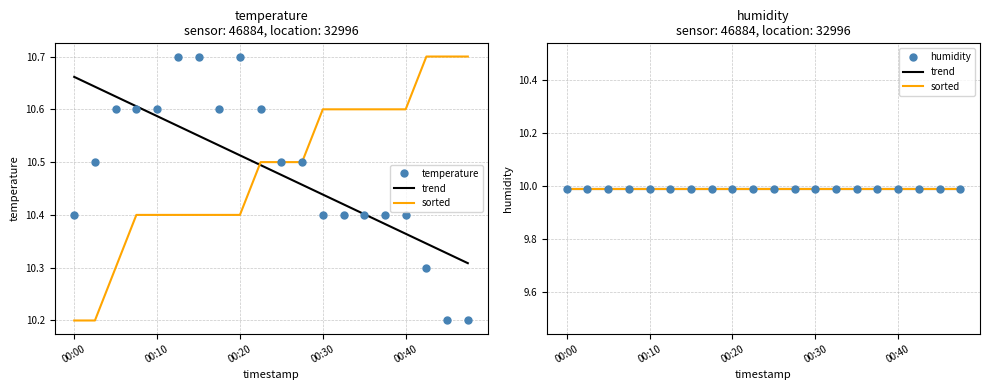

True or false: sorted has more than 1 points higher than both neighbors.

False